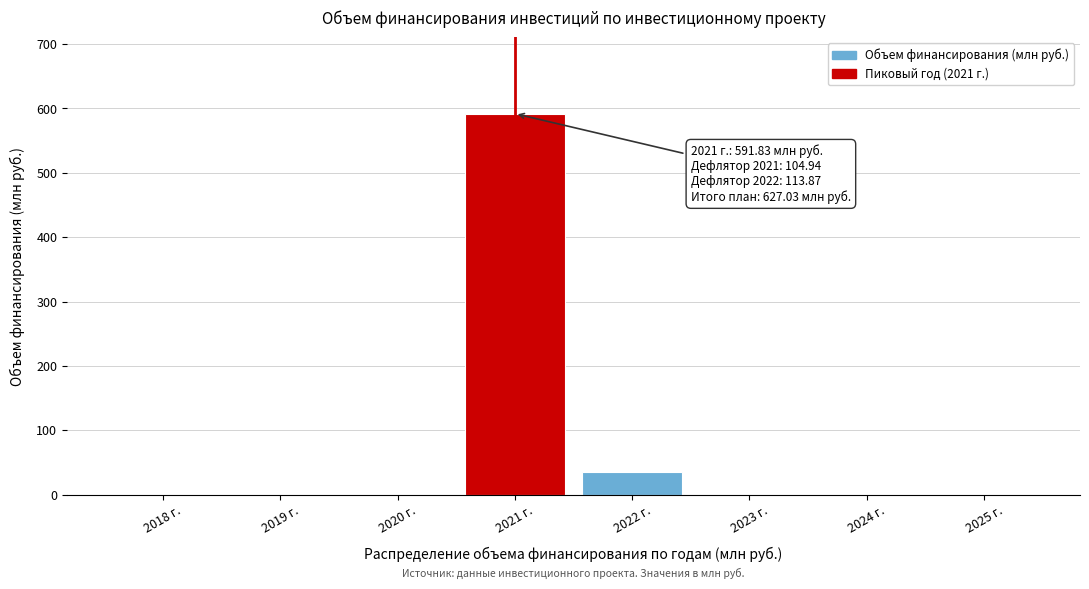

Reading right to left, what are all the values shown in this chart?

2025 г.=0.0	2024 г.=0.0	2023 г.=0.0	2022 г.=35.2	2021 г.=591.8	2020 г.=0.0	2019 г.=0.0	2018 г.=0.0